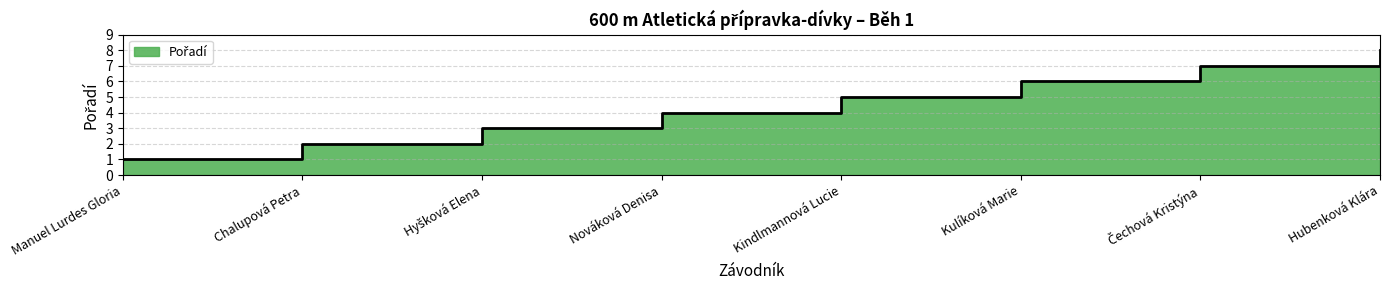

What is the minimum value shown in the chart?

1